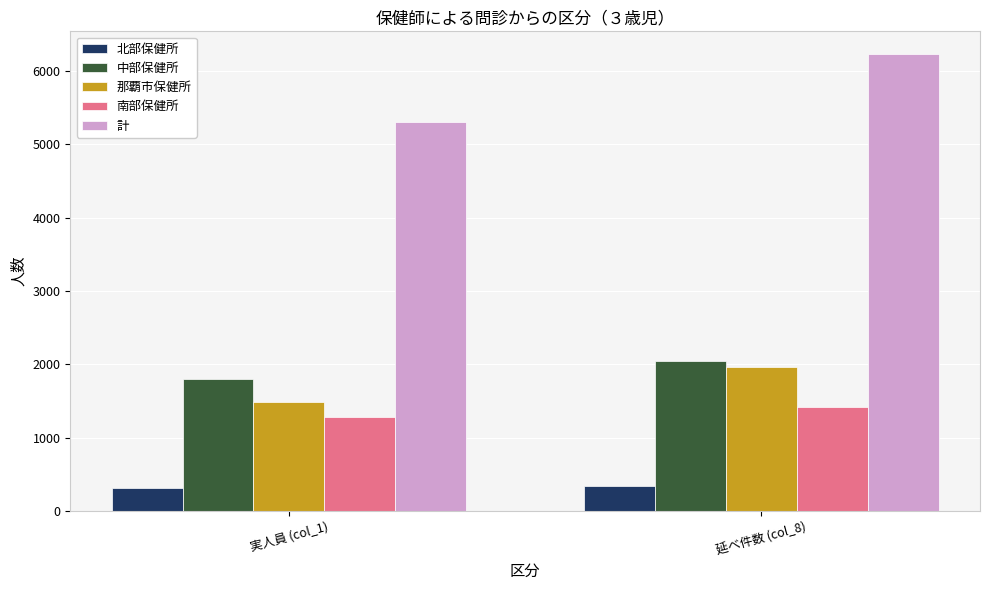

What is the value of the 計 bar at the 1st from the left?

5302